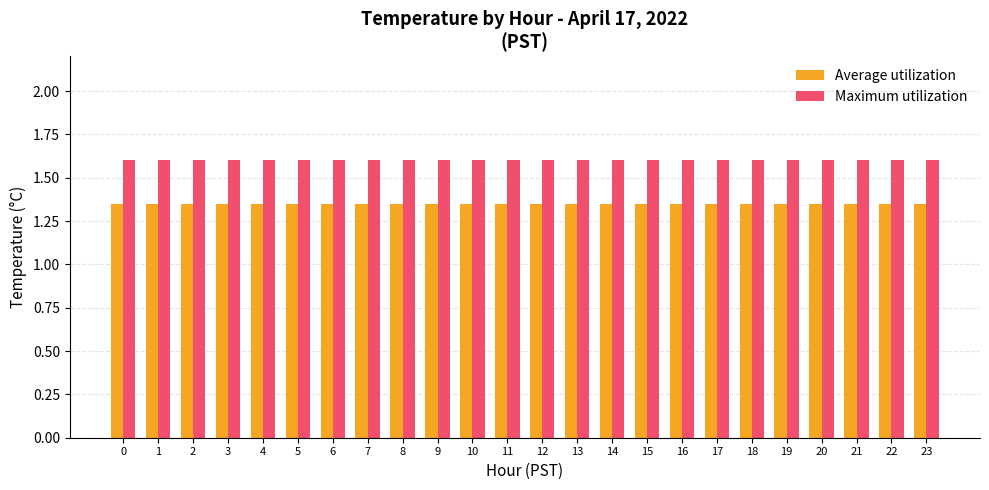

Which series has the largest total across all categories?

Maximum utilization